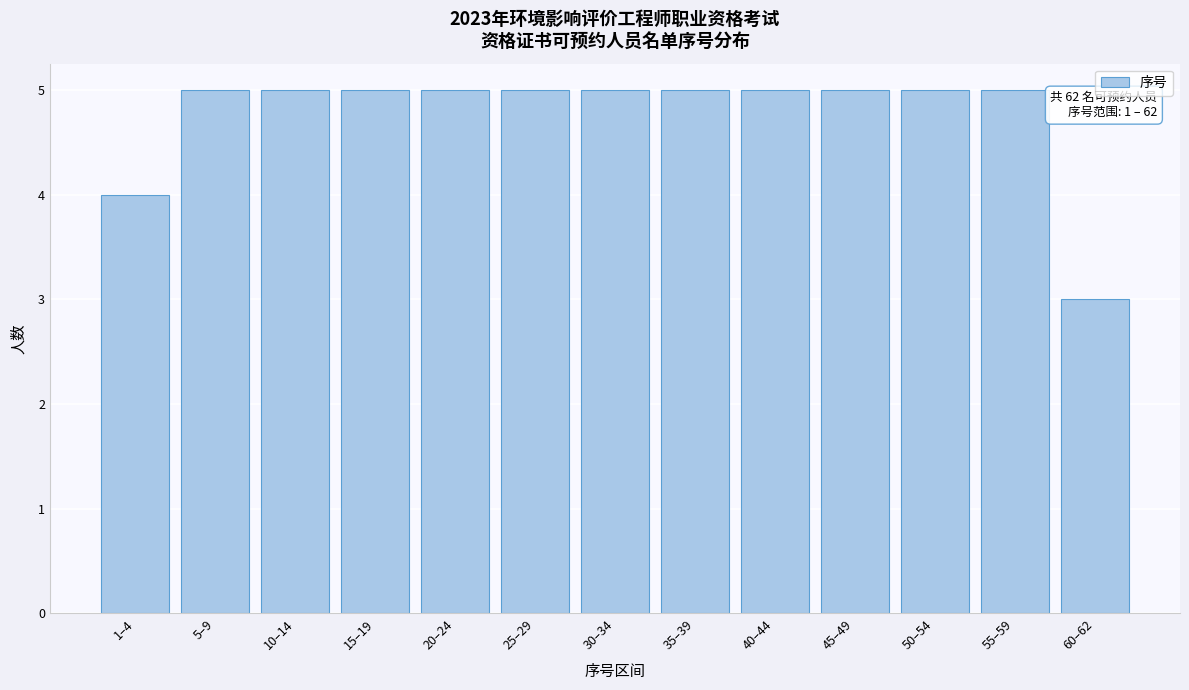

Reading left to right, what are all the values shown in this chart?

1–4=4	5–9=5	10–14=5	15–19=5	20–24=5	25–29=5	30–34=5	35–39=5	40–44=5	45–49=5	50–54=5	55–59=5	60–62=3